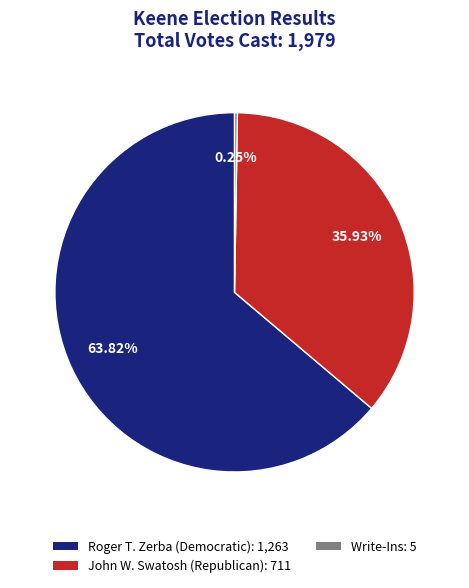

What is the ratio of the value at John W. Swatosh (Republican) to the value at Roger T. Zerba (Democratic)?

0.6